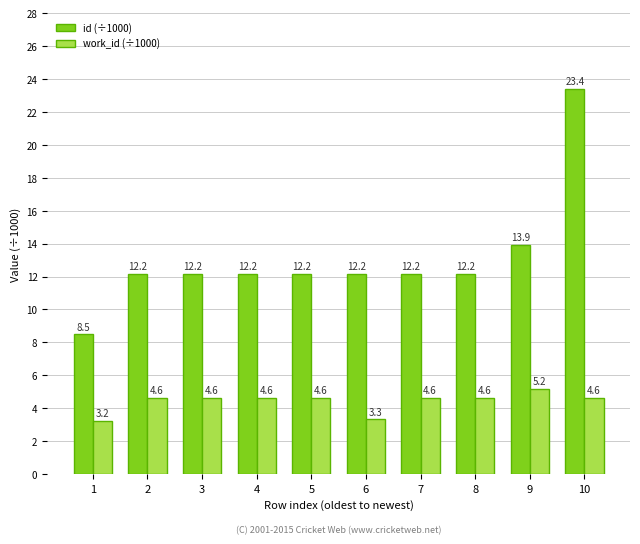

List the series in order of their peak value, lowest first.

work_id (÷1000), id (÷1000)